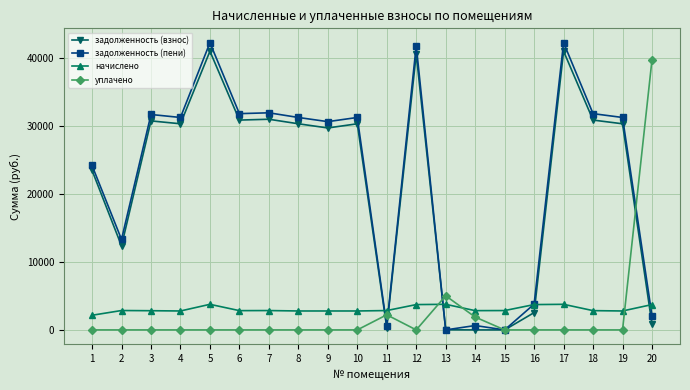

At how many categories does at least one series exceed 16384?

14